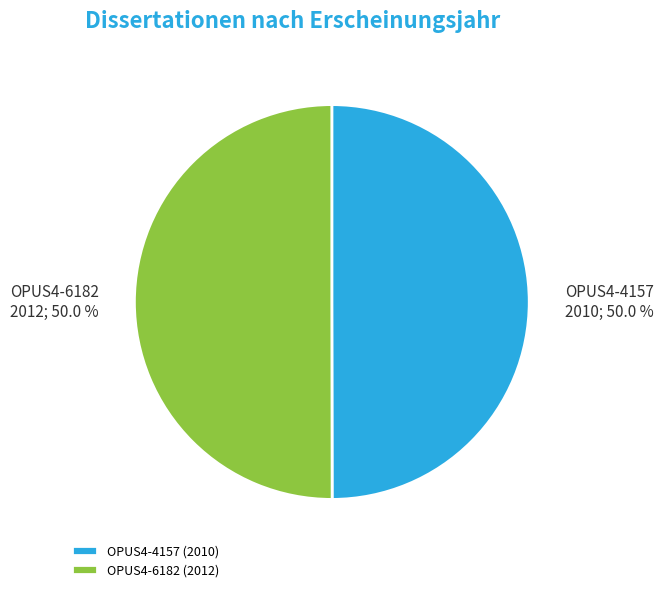

Approximately how many times larger is the value at OPUS4-4157 (2010) compared to OPUS4-6182 (2012)?

1.0